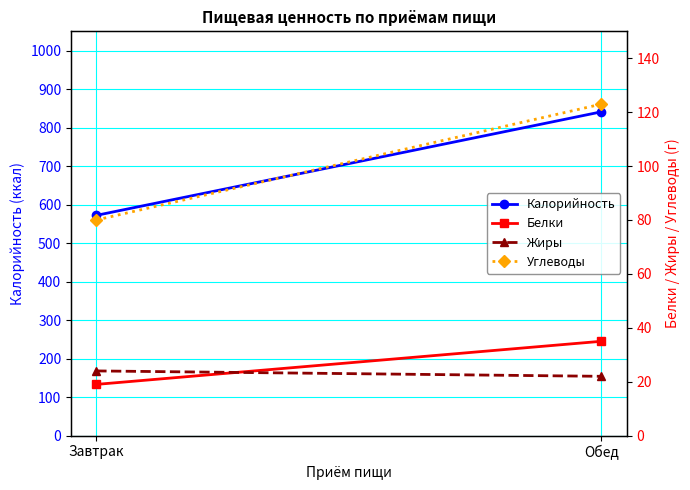

Between Завтрак and Обед, which series saw the biggest shift?

Калорийность